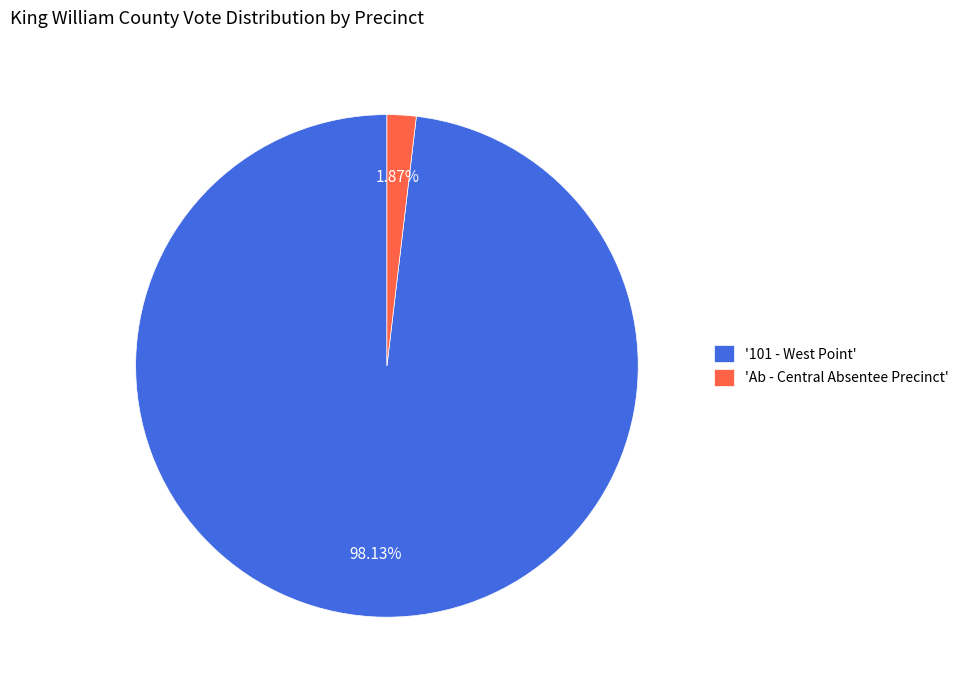

What is the majority slice?

'101 - West Point'